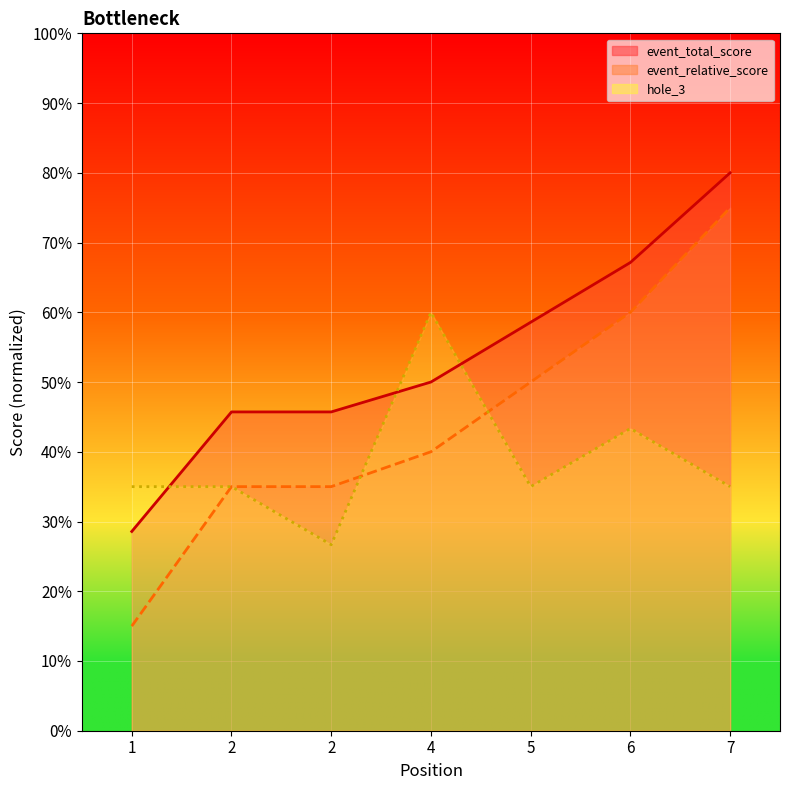

Does the chart display data point markers on the line(s)?

No